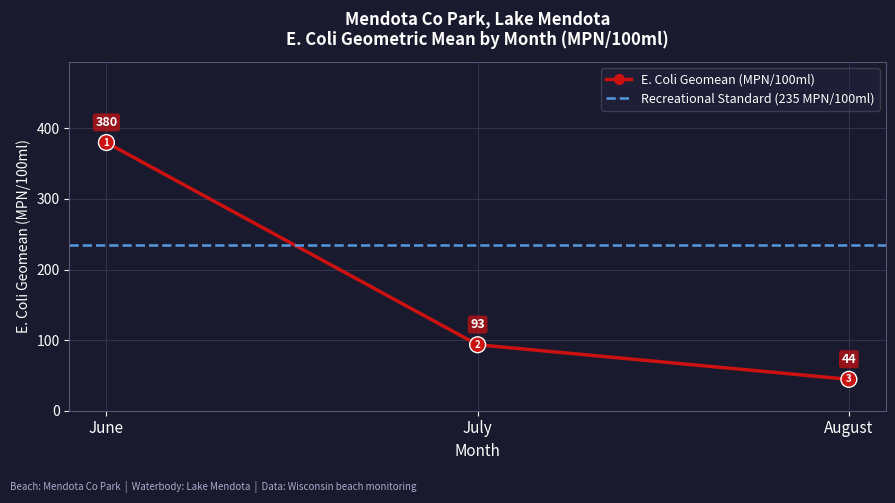

Approximately how many times larger is the value at June compared to July?

4.1